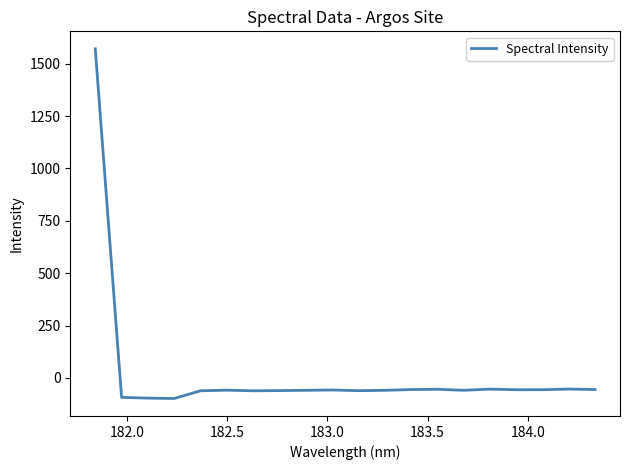

What is the difference between the maximum and minimum values?

1669.3